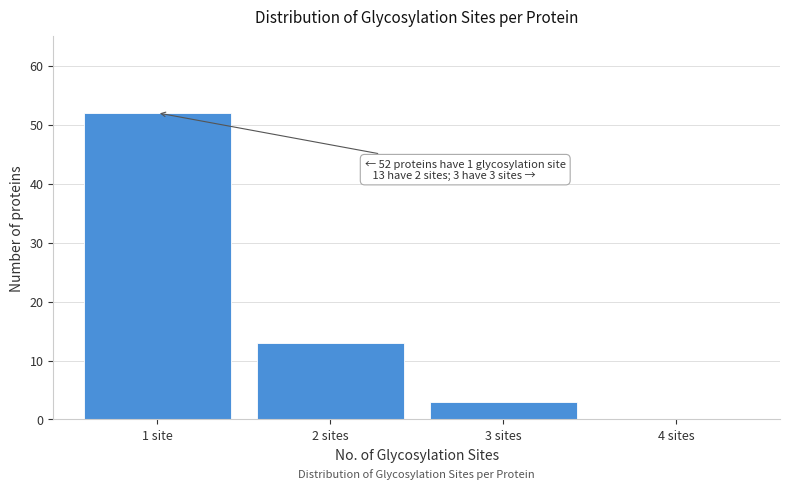

Reading right to left, extract all data points from this chart.

4 sites=0	3 sites=3	2 sites=13	1 site=52